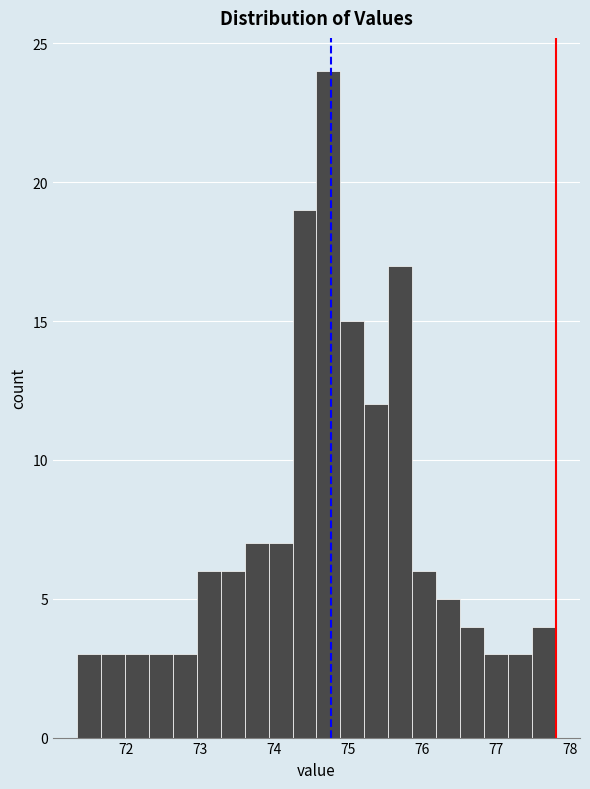

Read against the x-axis, roughly where is the centre of the tallest bar?

74.7